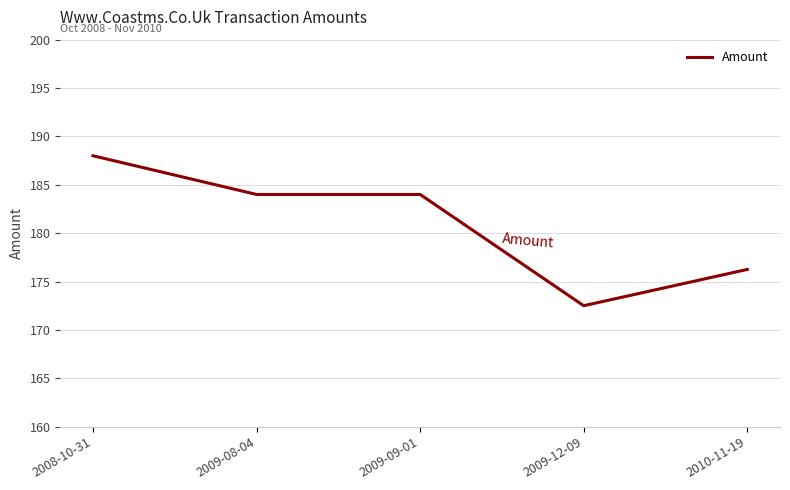

What is the change in value from 2008-10-31 to 2009-09-01?

-4.0